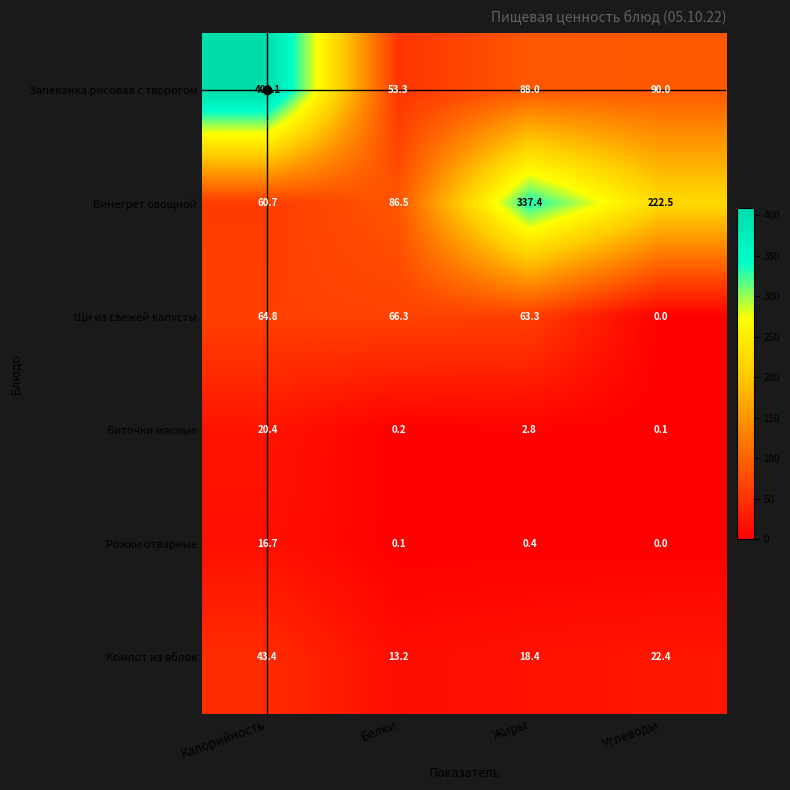

The value of Запеканка рисовая с творогом at Калорийность is 409.1. True or false?

True